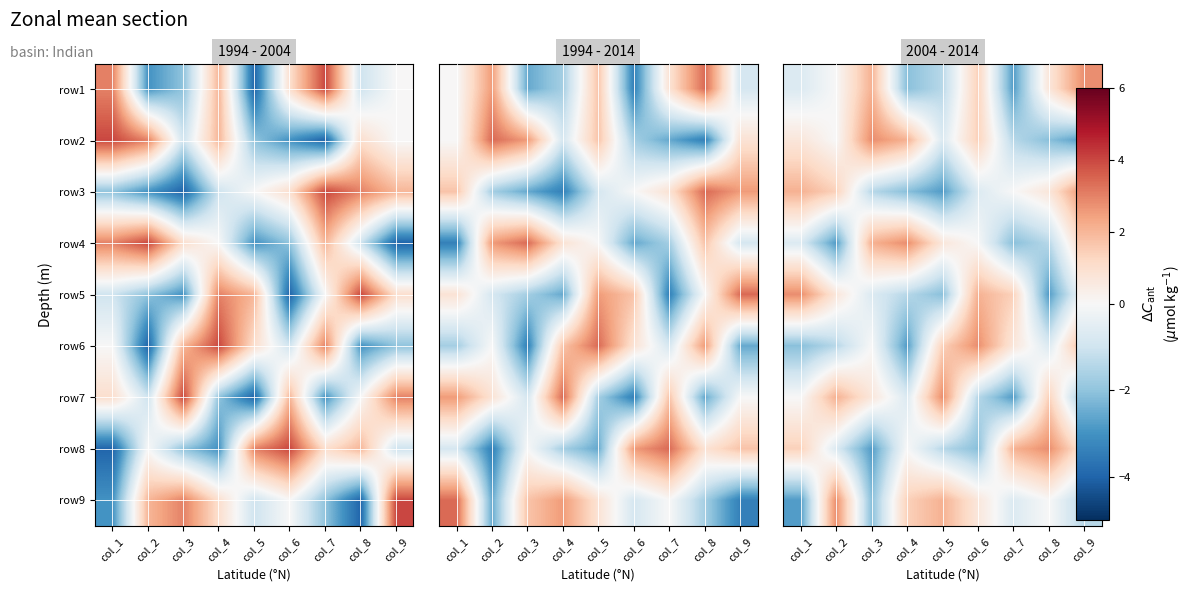

True or false: row3 has a value of -1.4 at col_3.

True